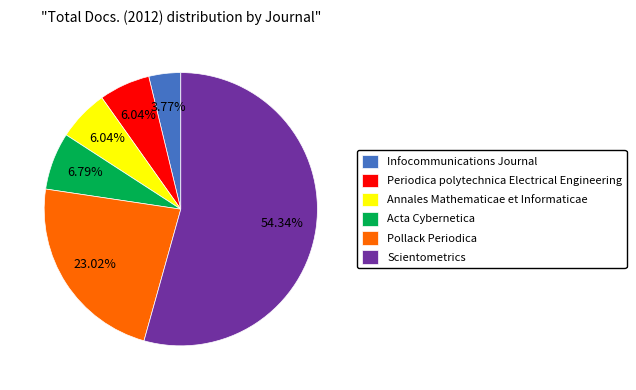

To the nearest percent, what percentage of the pie is Scientometrics?

54%